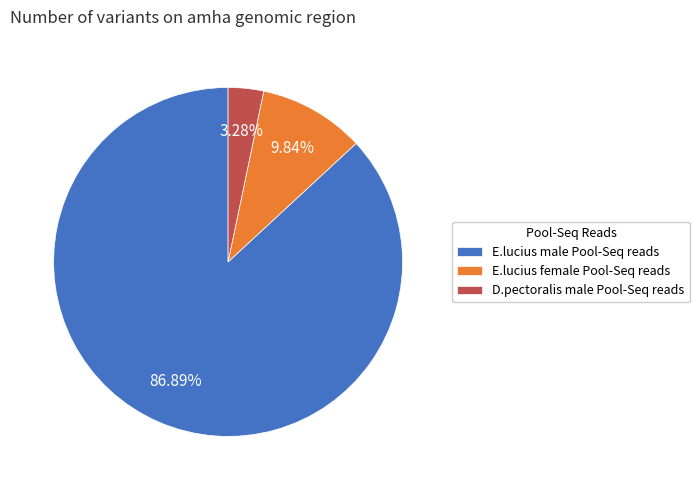

How many segments does this pie chart have?

3